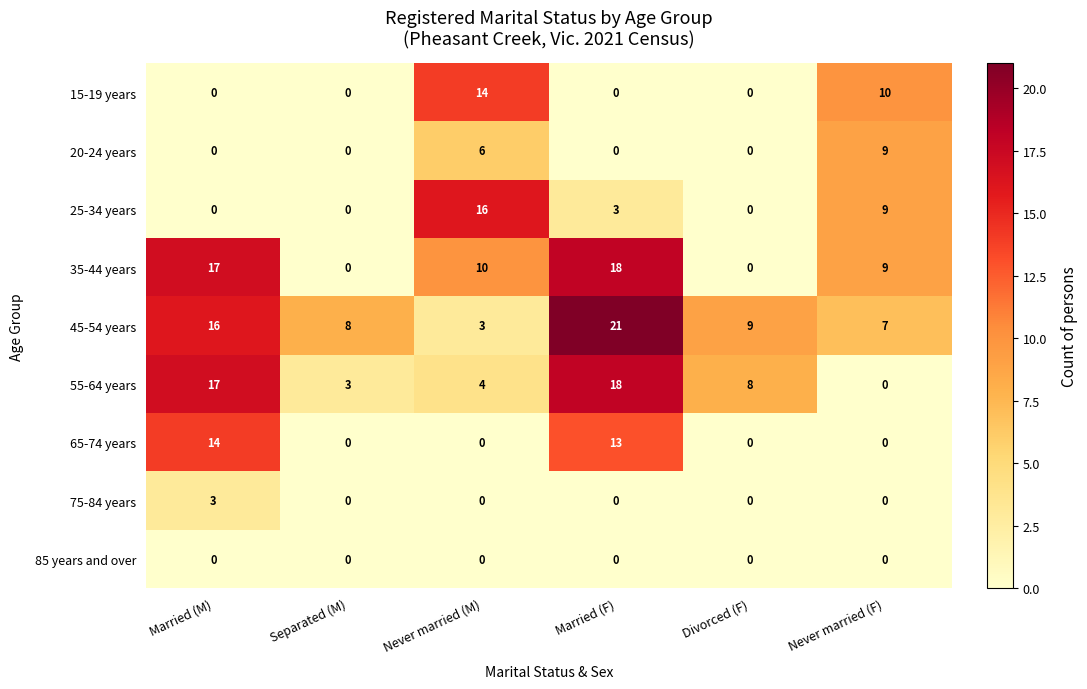

Is the value of 25-34 years at Divorced (F) greater than the value of 20-24 years at Never married (F)?

No